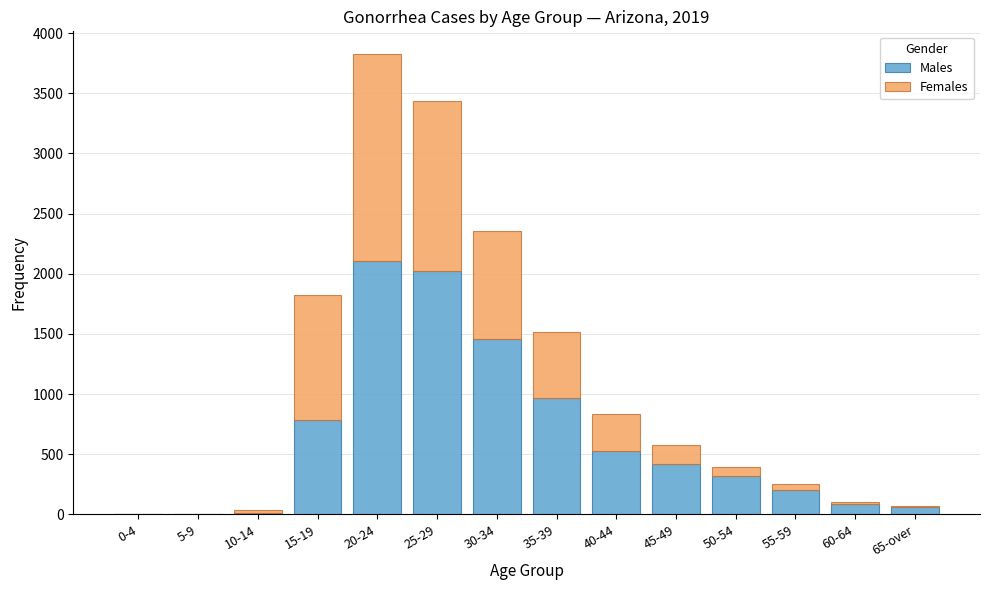

At which category is the sum across all series the highest?

20-24